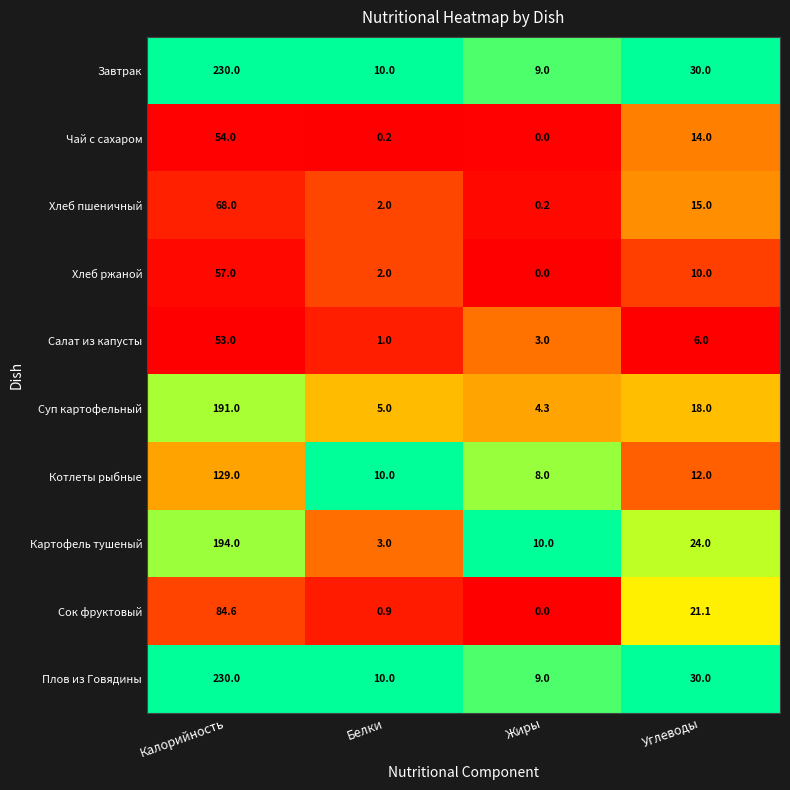

Is it true that Сок фруктовый equals 21.1 at Углеводы?

True